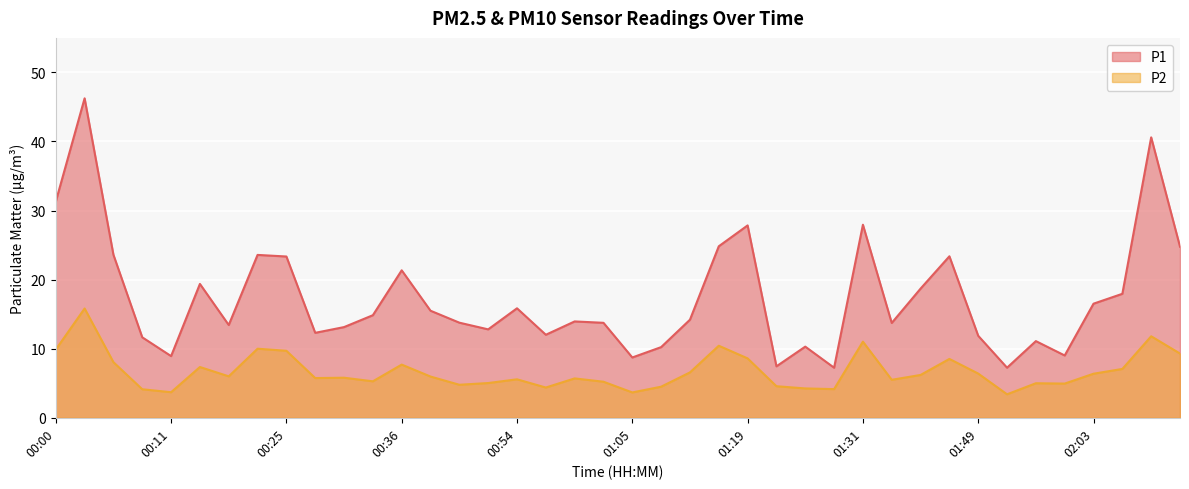

What is the spread (max minus min) of values at 00:54?

10.3